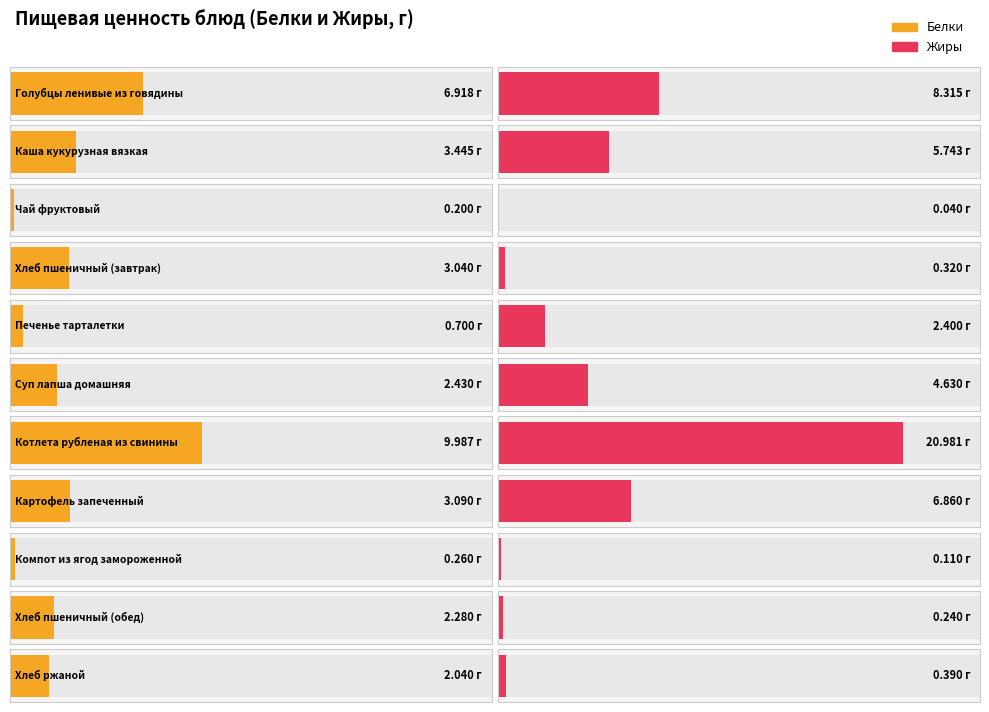

Is the value of Белки at Каша кукурузная вязкая greater than the value of Жиры at Компот из ягод замороженной?

Yes